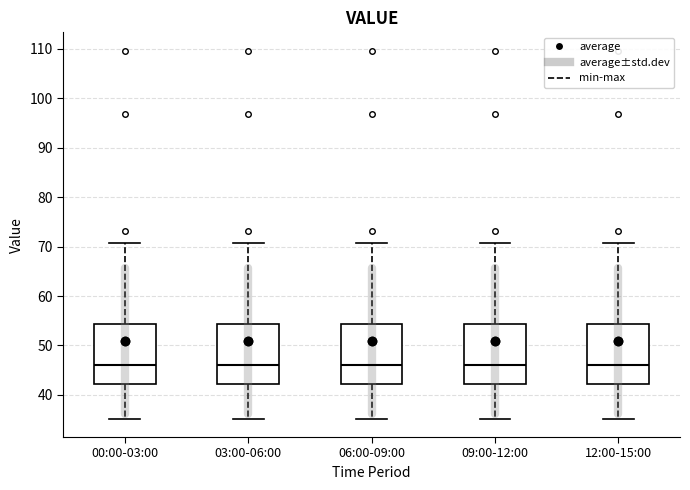

Reading left to right, read every box against the y-axis: the position of its median line, the range the box covers, and the ends of its whiskers. The values are not printed on the chart, so give them approximately, as read against the axis.

00:00-03:00: median 46, box 42 to 54, whiskers 35 to 71
03:00-06:00: median 46, box 42 to 54, whiskers 35 to 71
06:00-09:00: median 46, box 42 to 54, whiskers 35 to 71
09:00-12:00: median 46, box 42 to 54, whiskers 35 to 71
12:00-15:00: median 46, box 42 to 54, whiskers 35 to 71